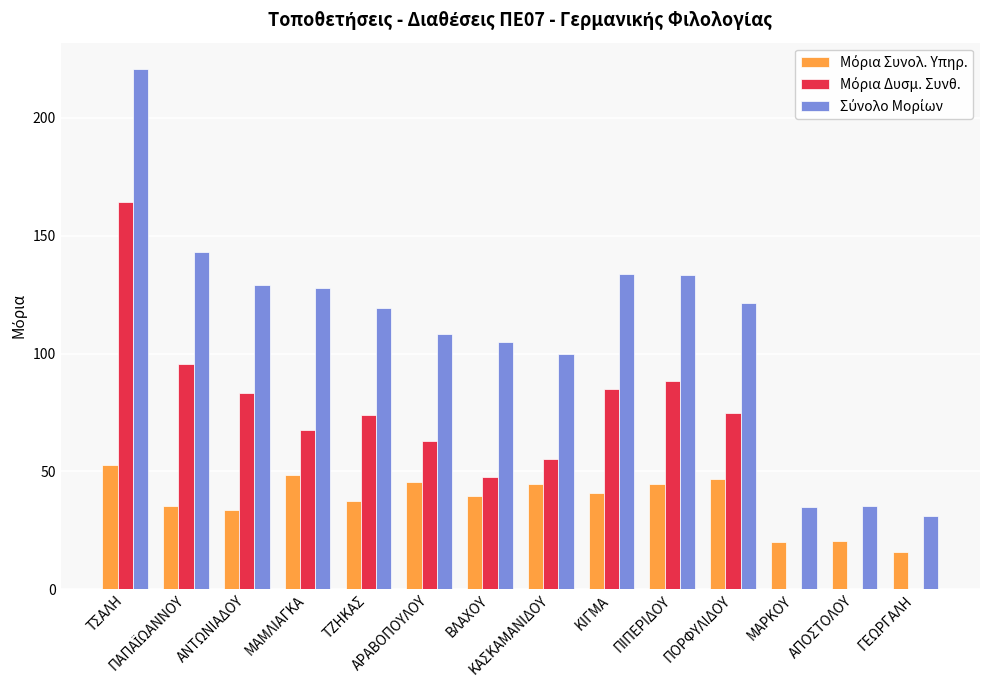

What is the greatest value displayed?

221.0